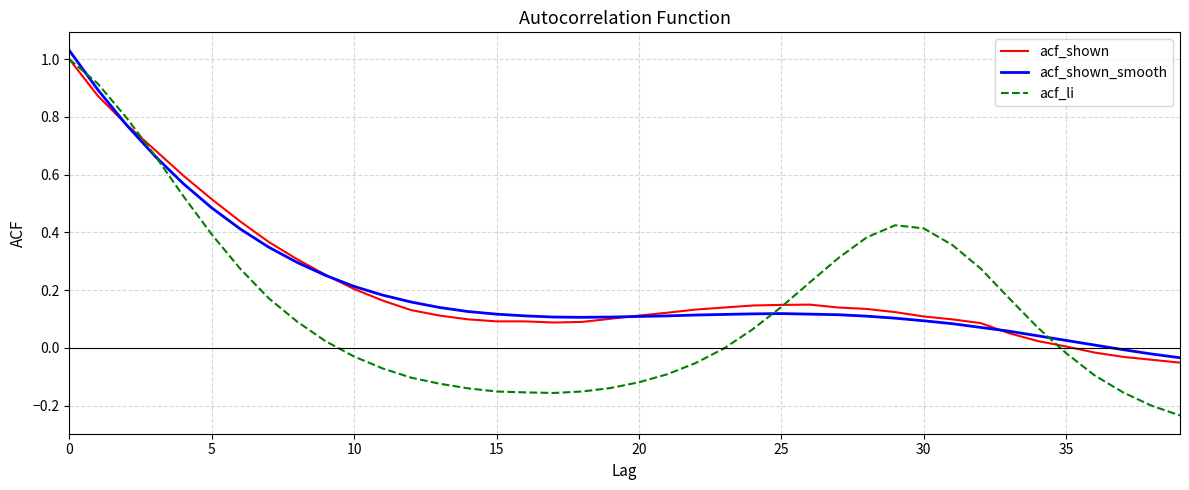

Which series has the largest range (max minus min)?

acf_li